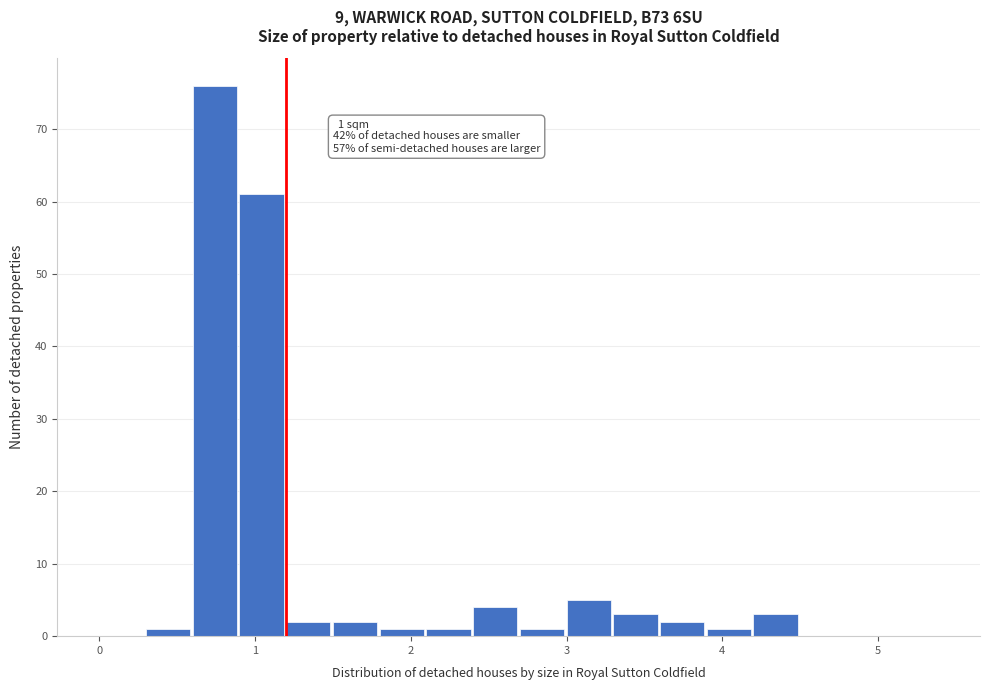

Around what value on the x-axis is the tallest bar? Give the approximate position of its centre, as read against the axis.

0.7